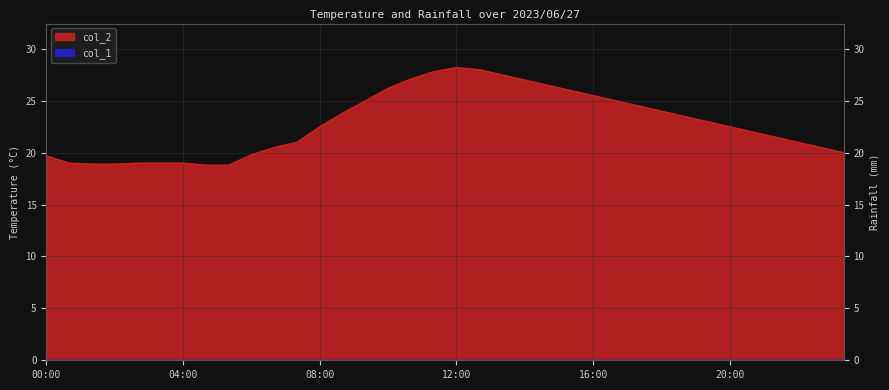

What is the difference between the maximum and second lowest values?

9.4